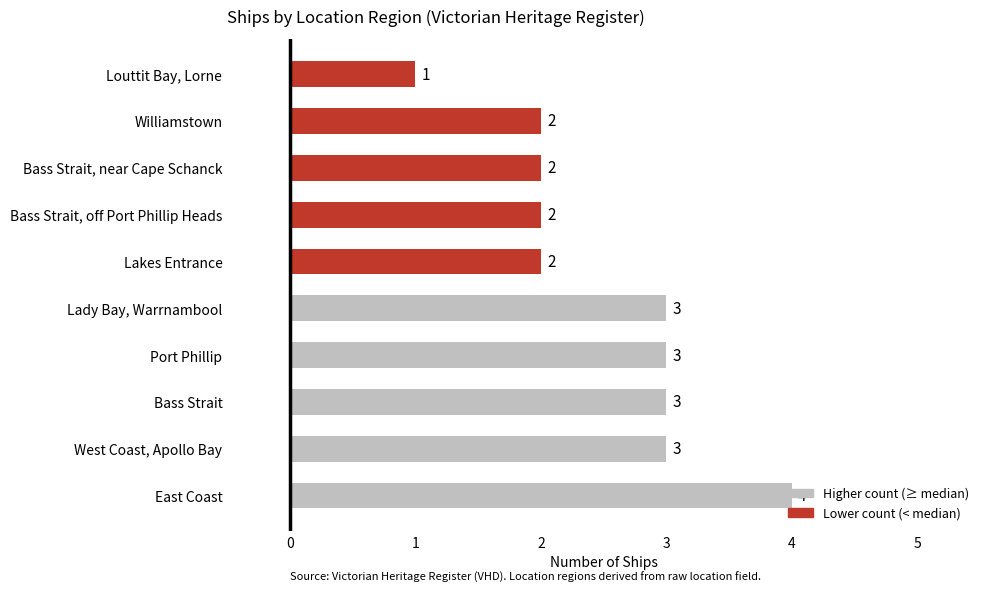

The chart shows a value of 1 at Louttit Bay, Lorne. True or false?

True